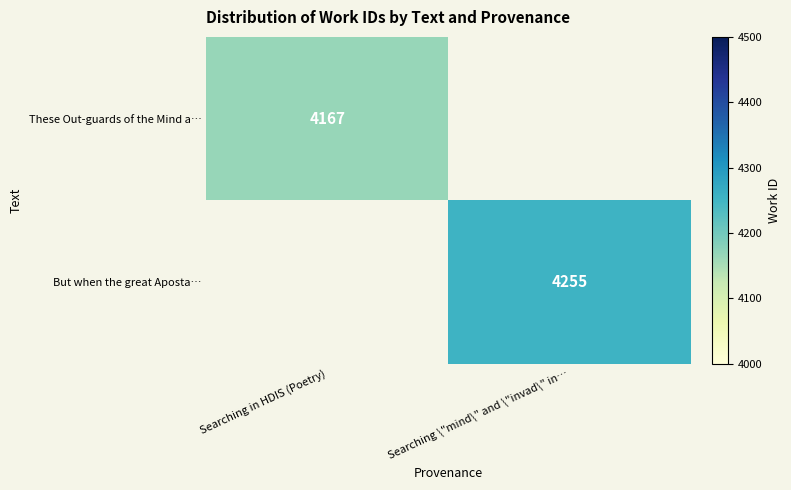

The These Out-guards of the Mind a… series shows 1646 at Searching in HDIS (Poetry). True or false?

False